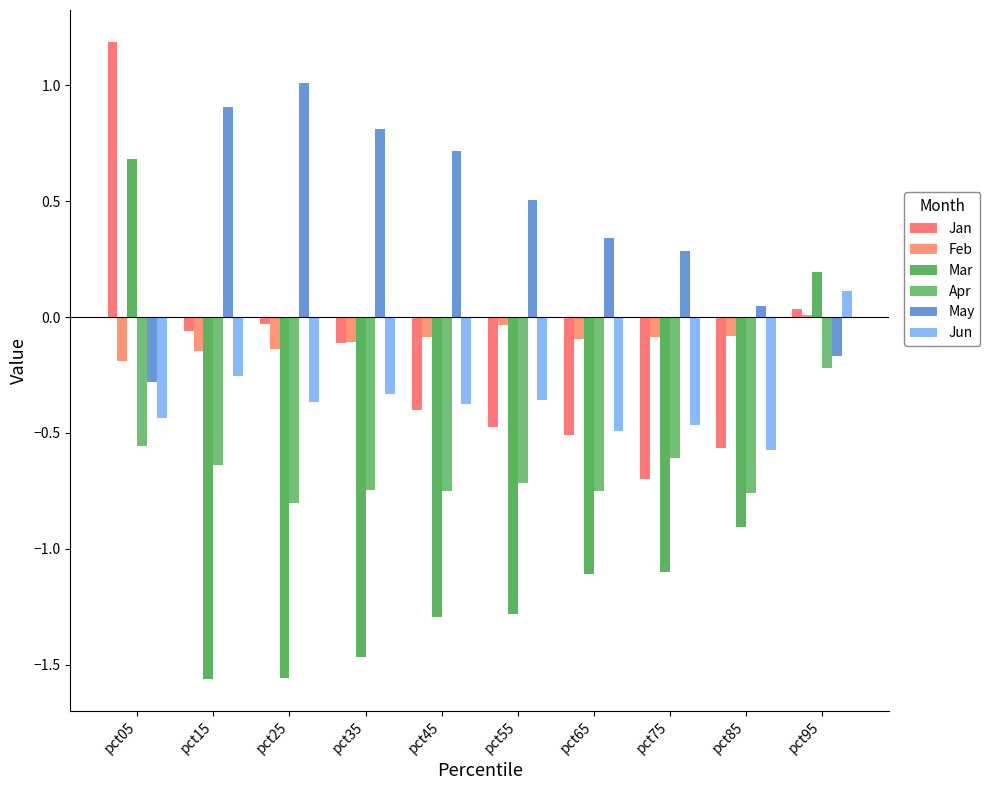

Reading right to left, transcribe all the data shown in this chart.

Jan: pct95=0.0	pct85=-0.6	pct75=-0.7	pct65=-0.5	pct55=-0.5	pct45=-0.4	pct35=-0.1	pct25=-0.0	pct15=-0.1	pct05=1.2
Feb: pct95=0.0	pct85=-0.1	pct75=-0.1	pct65=-0.1	pct55=-0.0	pct45=-0.1	pct35=-0.1	pct25=-0.1	pct15=-0.1	pct05=-0.2
Mar: pct95=0.2	pct85=-0.9	pct75=-1.1	pct65=-1.1	pct55=-1.3	pct45=-1.3	pct35=-1.5	pct25=-1.6	pct15=-1.6	pct05=0.7
Apr: pct95=-0.2	pct85=-0.8	pct75=-0.6	pct65=-0.7	pct55=-0.7	pct45=-0.7	pct35=-0.7	pct25=-0.8	pct15=-0.6	pct05=-0.6
May: pct95=-0.2	pct85=0.0	pct75=0.3	pct65=0.3	pct55=0.5	pct45=0.7	pct35=0.8	pct25=1.0	pct15=0.9	pct05=-0.3
Jun: pct95=0.1	pct85=-0.6	pct75=-0.5	pct65=-0.5	pct55=-0.4	pct45=-0.4	pct35=-0.3	pct25=-0.4	pct15=-0.3	pct05=-0.4